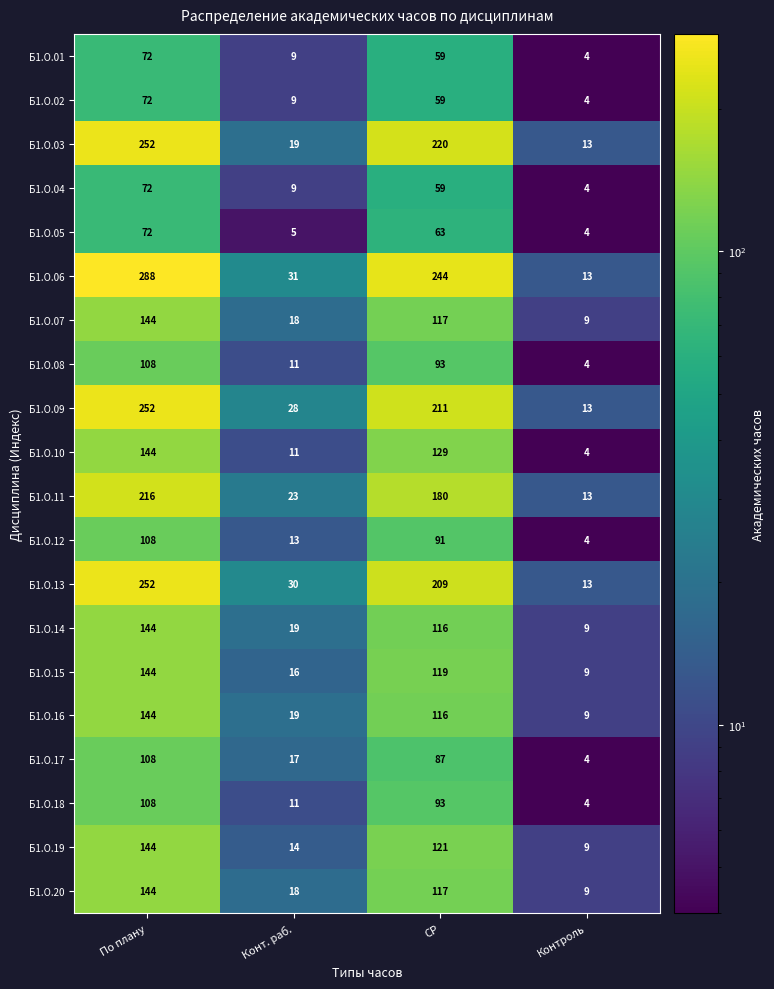

Read the Б1.О.10 value at Конт. раб., to the nearest 5.

10